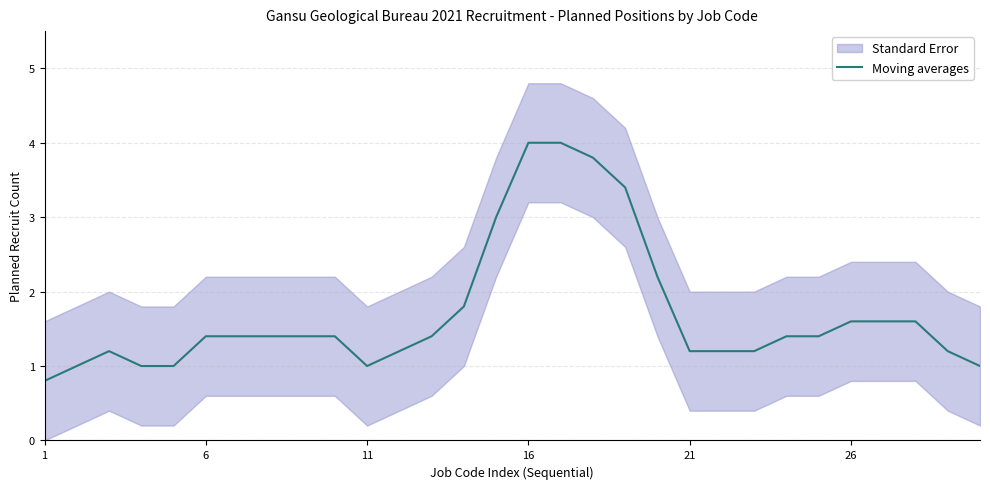

The chart shows a value of 0.8 at 8. True or false?

False